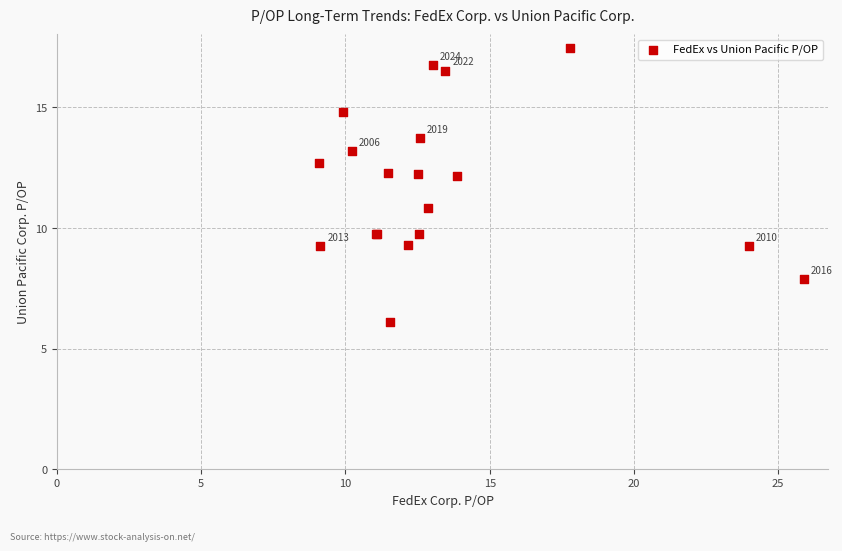

What Y value in the scatter plot is closest to 11?

10.8